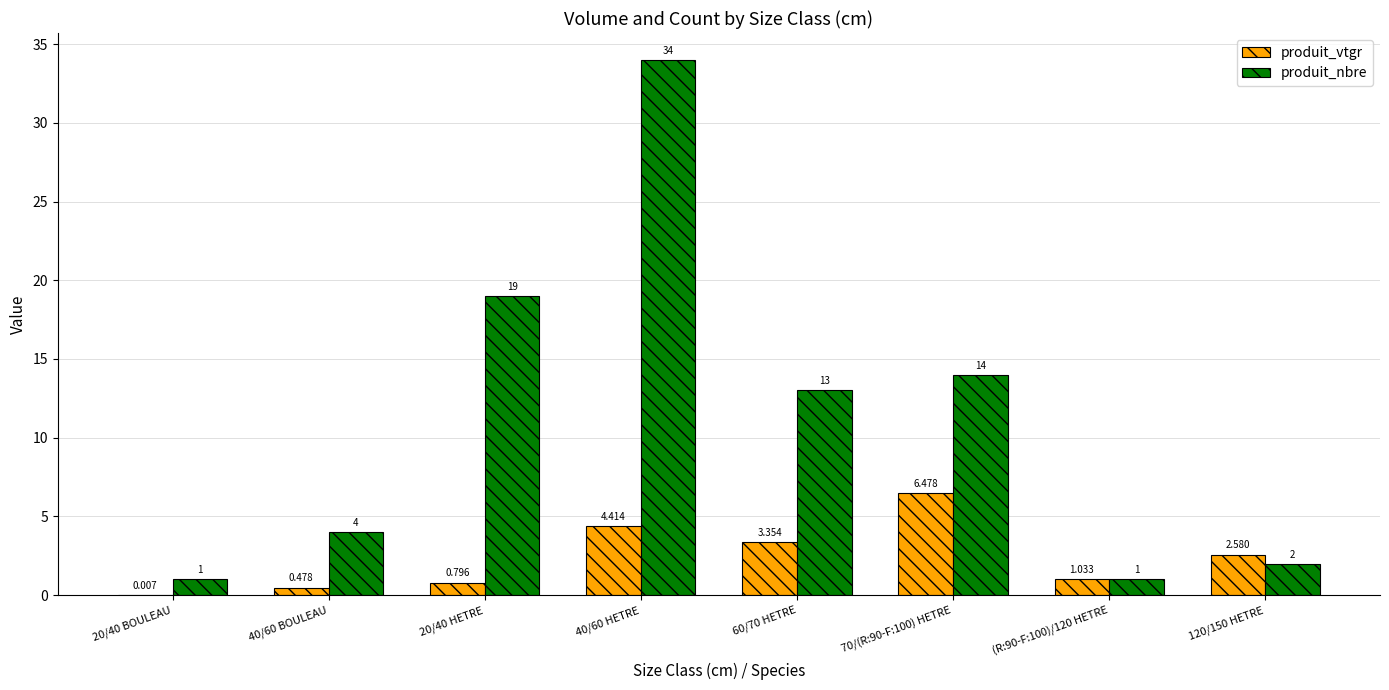

How many series are shown in this chart?

2